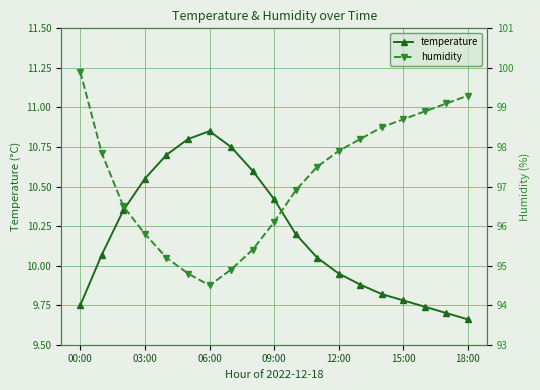

How many categories are shown in the chart?

19